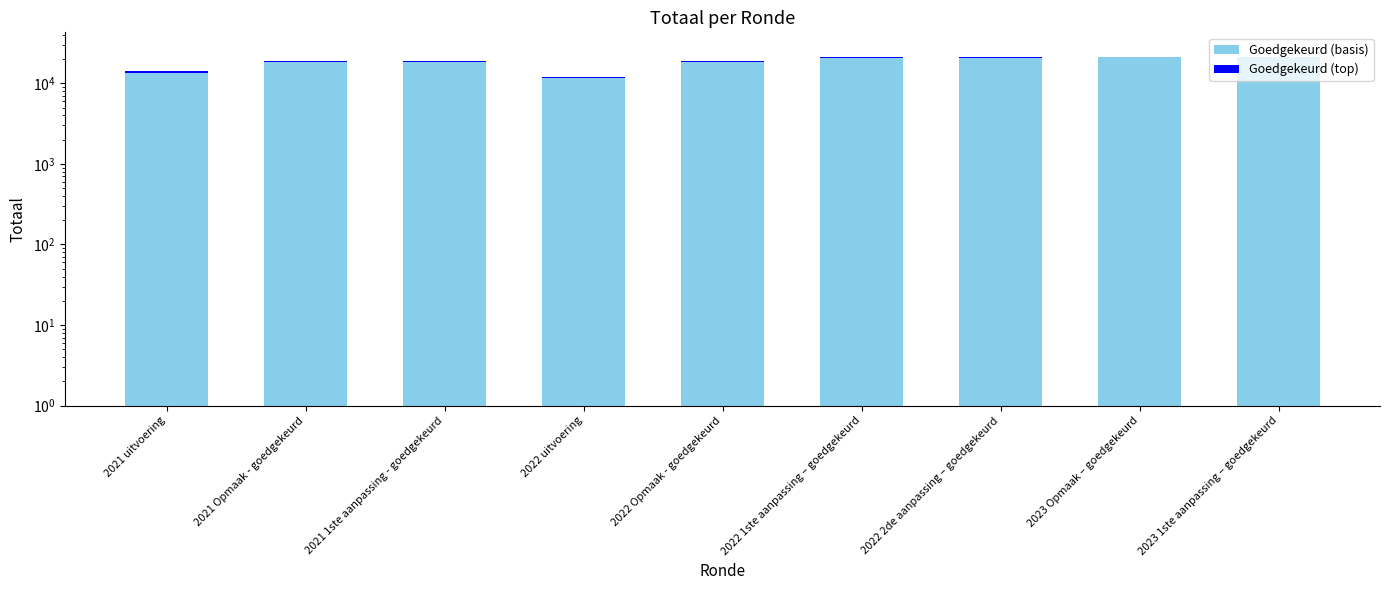

Reading left to right, what are all the values shown in this chart?

Goedgekeurd (basis): 2021 uitvoering=13537	2021 Opmaak - goedgekeurd=18527	2021 1ste aanpassing - goedgekeurd=18518	2022 uitvoering=11461	2022 Opmaak - goedgekeurd=18517	2022 1ste aanpassing – goedgekeurd=20775	2022 2de aanpassing – goedgekeurd=20775	2023 Opmaak – goedgekeurd=20924	2023 1ste aanpassing – goedgekeurd=20890
Goedgekeurd (top): 2021 uitvoering=500	2021 Opmaak - goedgekeurd=500	2021 1ste aanpassing - goedgekeurd=500	2022 uitvoering=500	2022 Opmaak - goedgekeurd=500	2022 1ste aanpassing – goedgekeurd=500	2022 2de aanpassing – goedgekeurd=500	2023 Opmaak – goedgekeurd=500	2023 1ste aanpassing – goedgekeurd=500